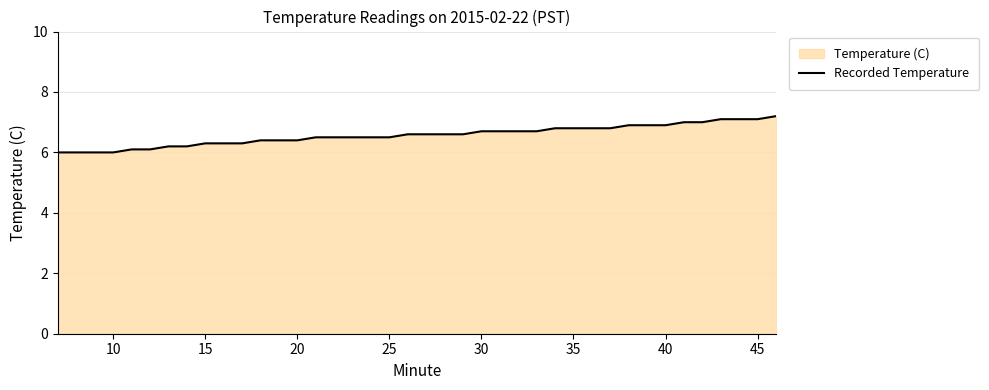

What is the maximum value shown in the chart?

7.2